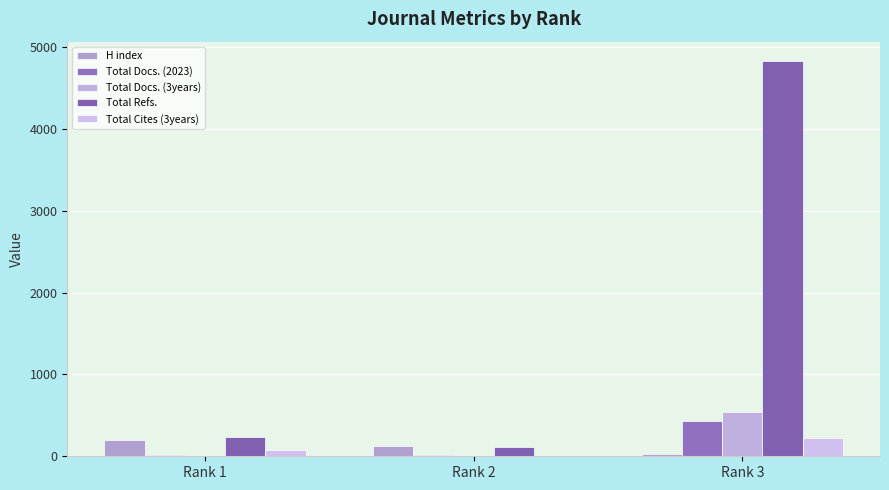

The Total Docs. (2023) series shows 18 at Rank 2. True or false?

True